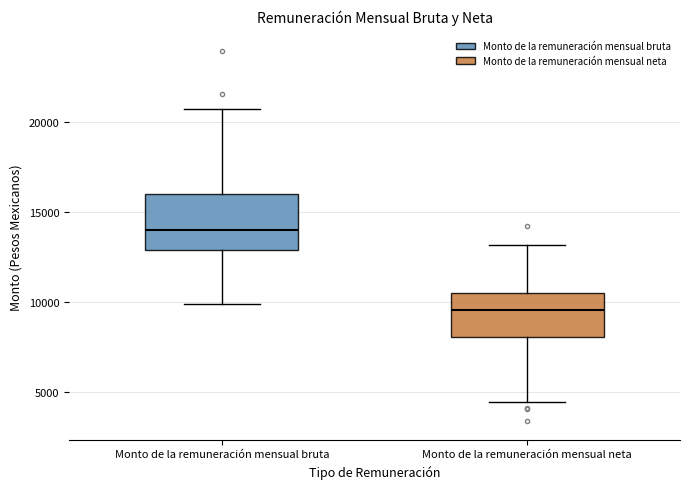

Where does the median line of the box for Monto de la remuneración mensual bruta sit on the y-axis? The values are not printed on the chart, so give them approximately, as read against the axis.

14000